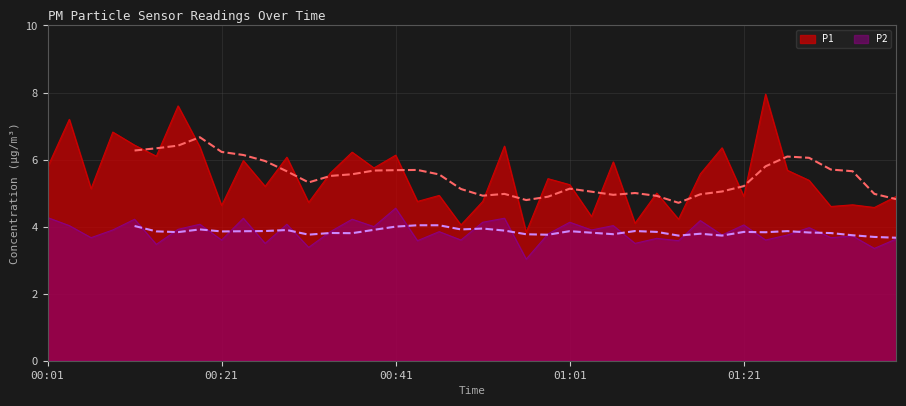

At which category does P1 reach its first local valley?

00:06